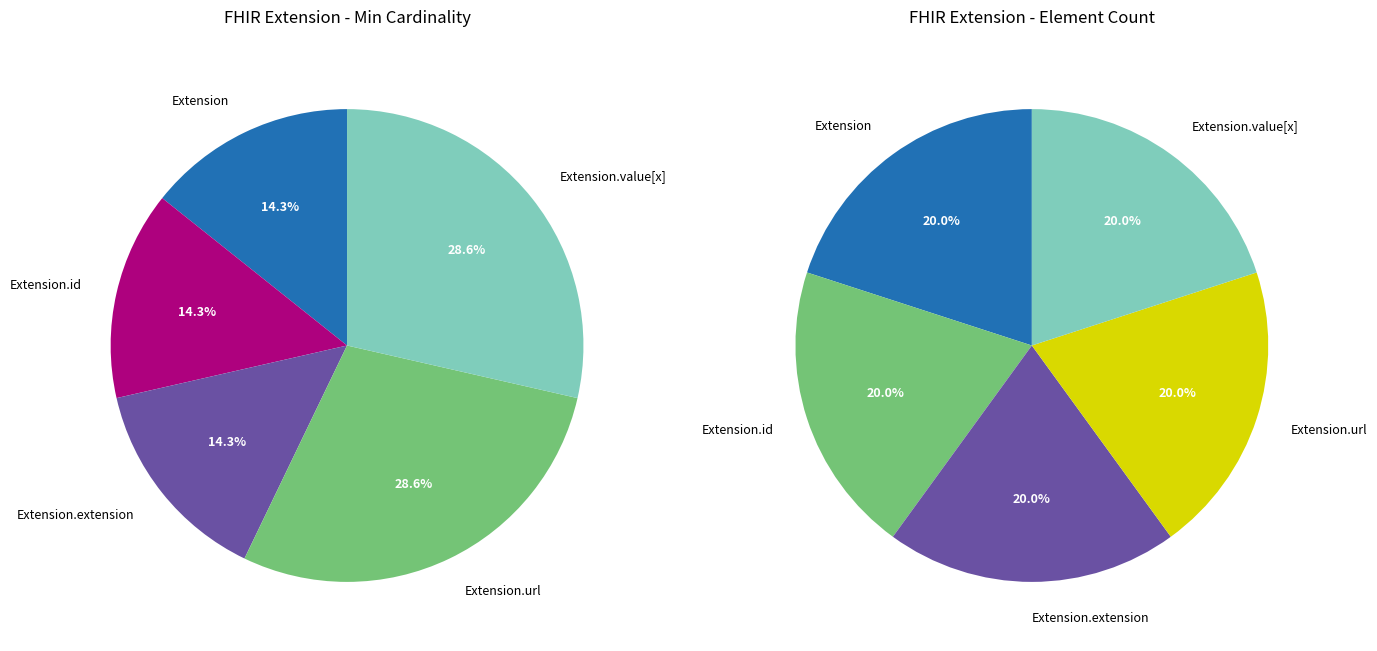

How many segments does this pie chart have?

5